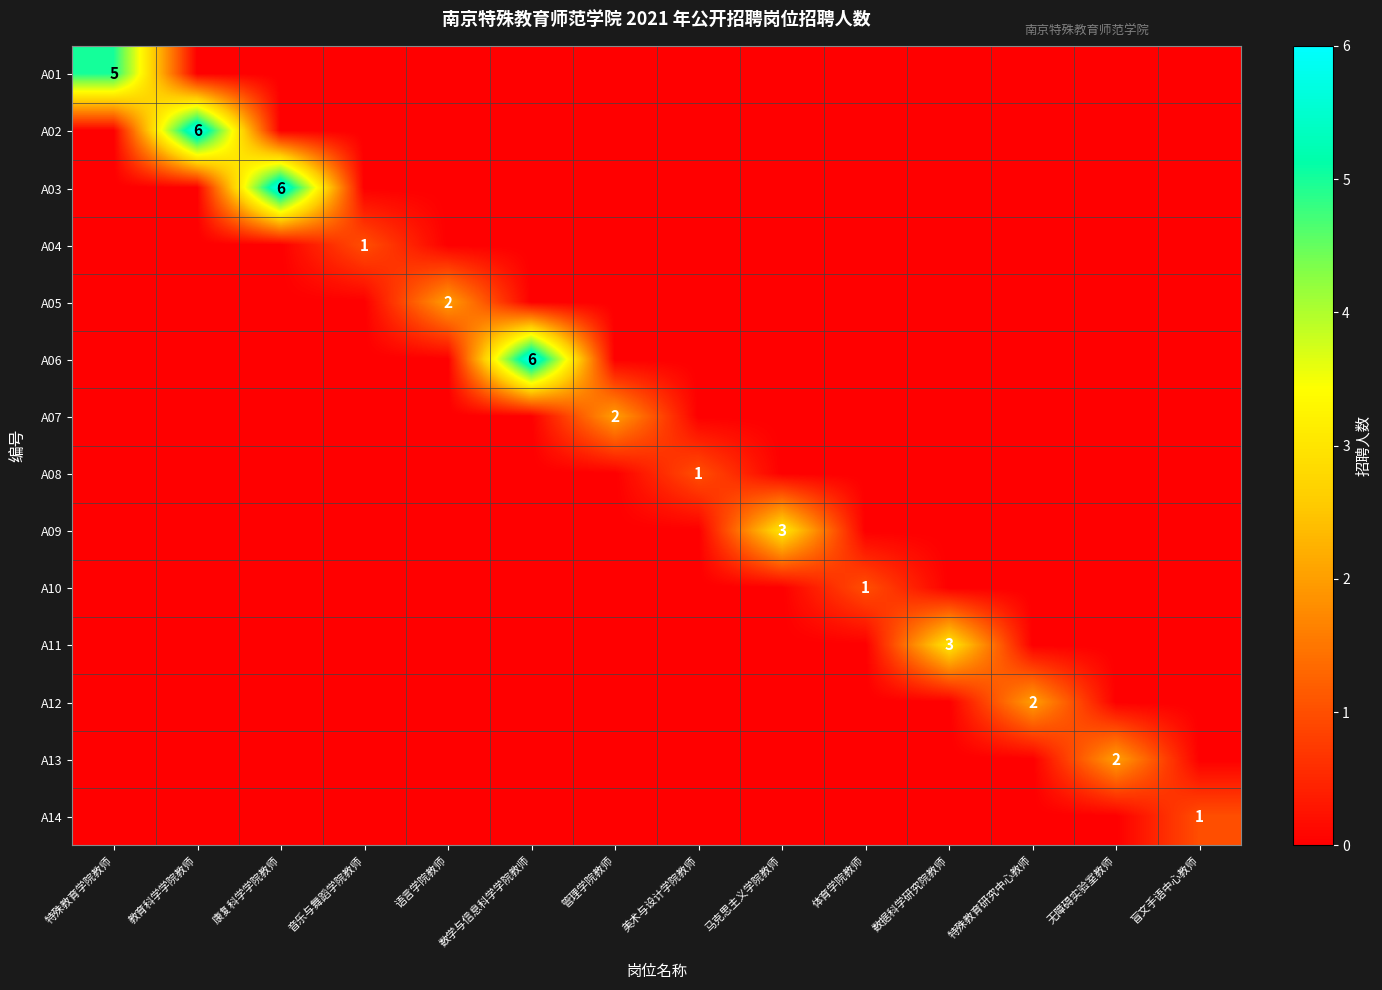

What is the sum of all A08 values?

1